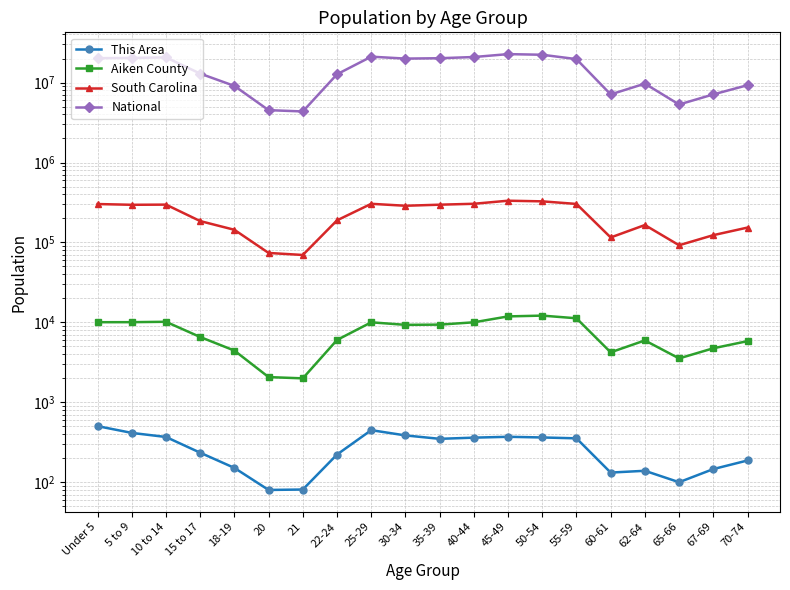

Which category has the lowest value in the Aiken County series?

21